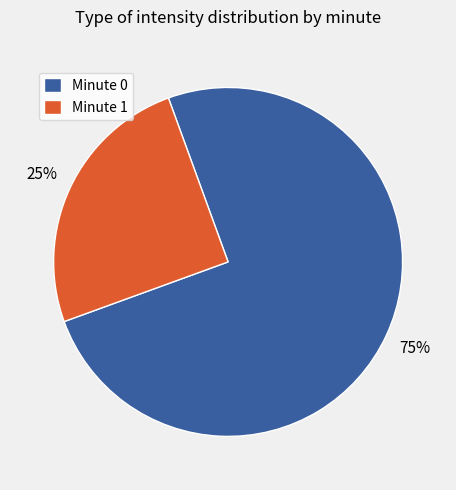

Combined, do Minute 0 and Minute 1 account for over 50%?

Yes